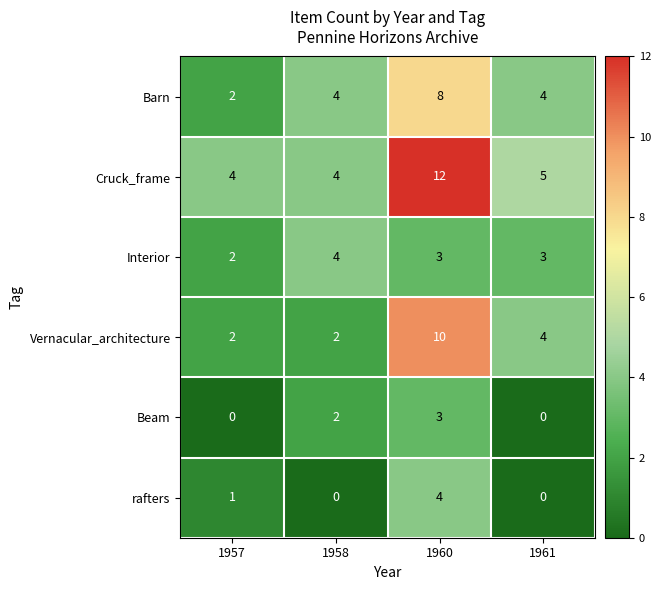

The value of Cruck_frame at 1957 is 6. True or false?

False